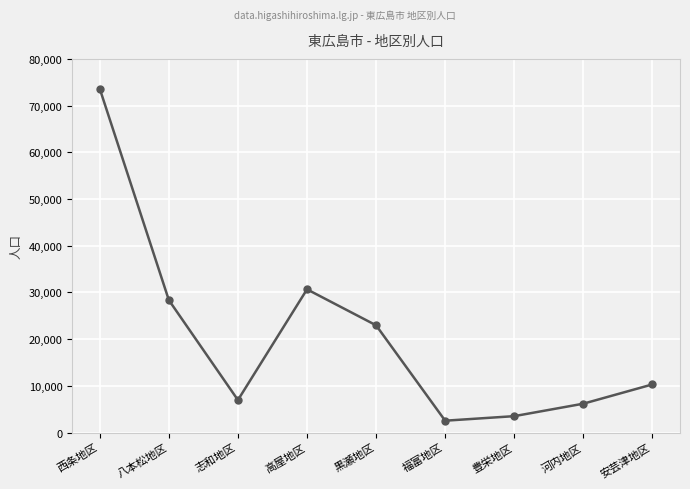

What is the change in value from 高屋地区 to 福富地区?

-28126